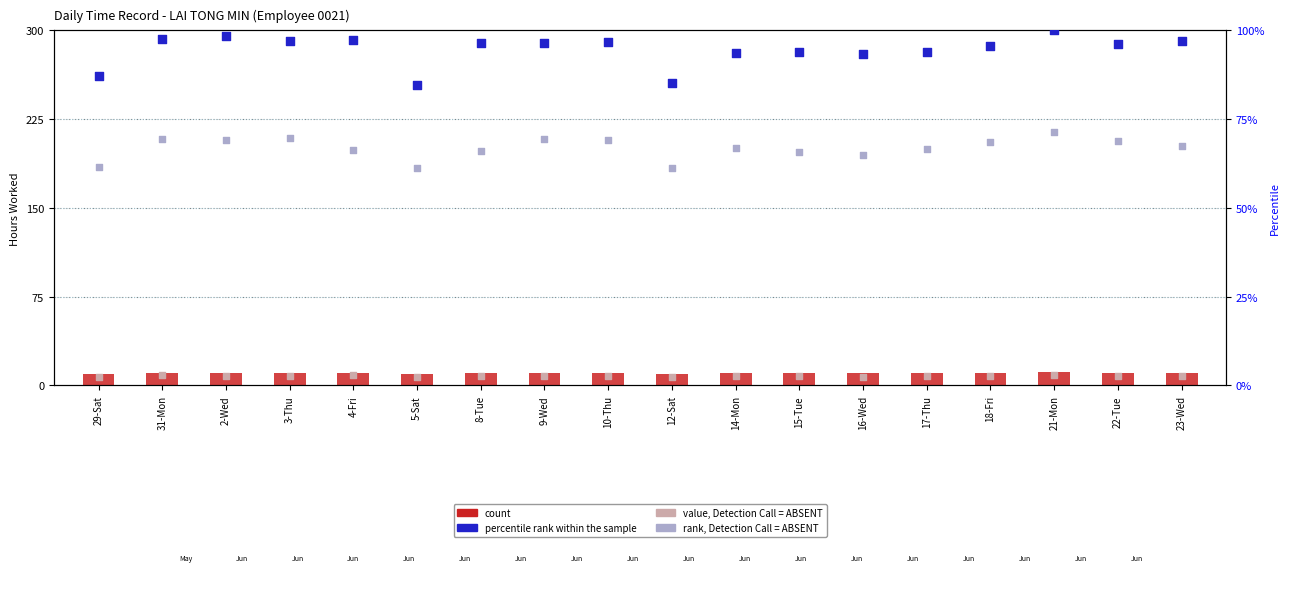

What is the total value across all series at 12-Sat?

162.9